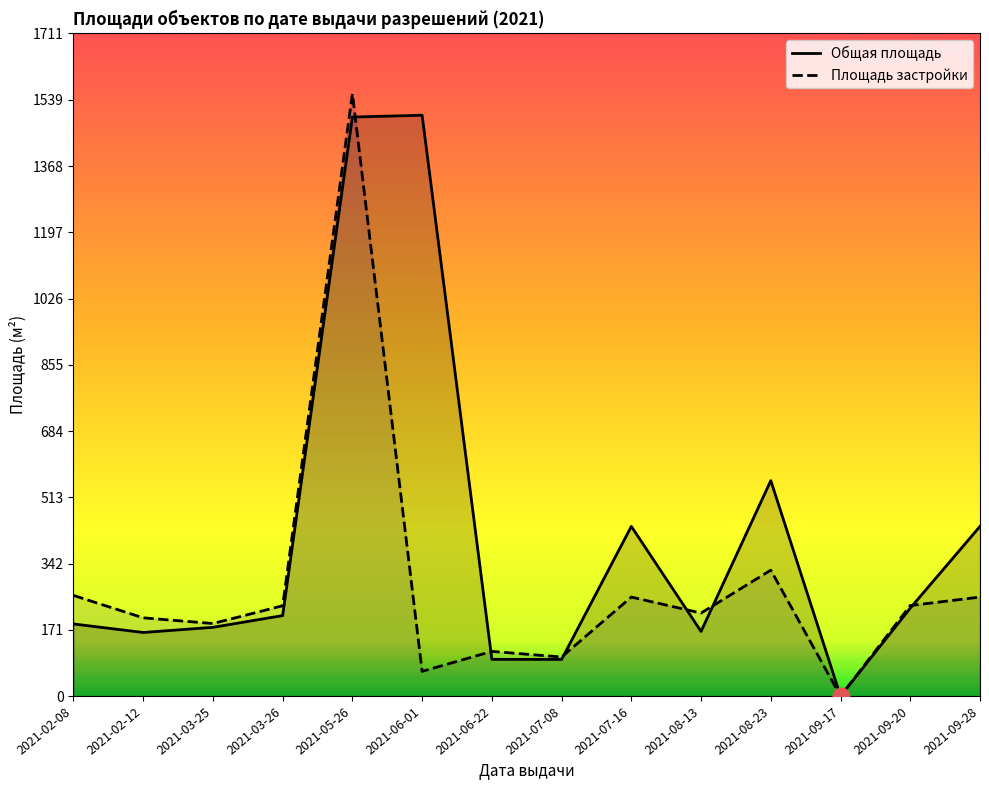

True or false: Площадь застройки has a value of 326.6 at 2021-08-13.

False